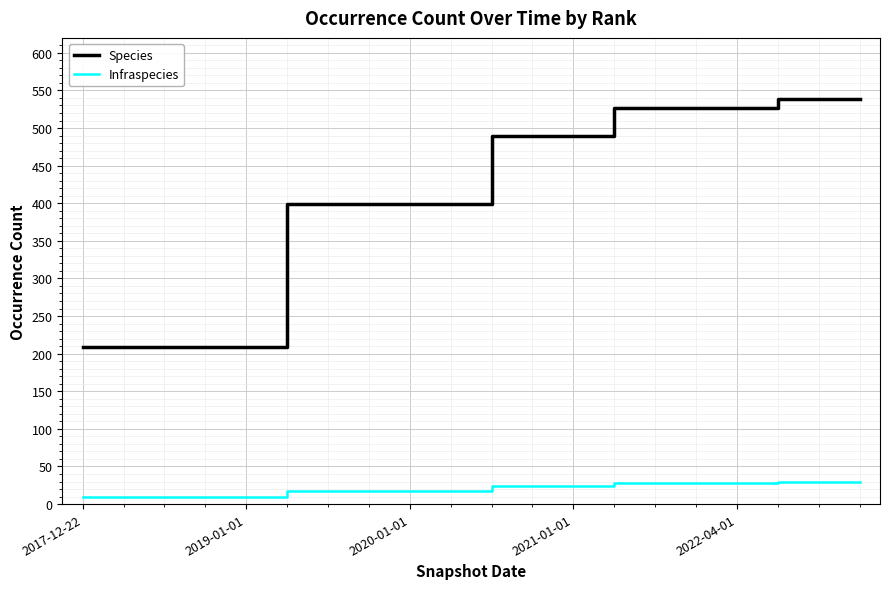

True or false: Species and Infraspecies intersect in this chart.

False